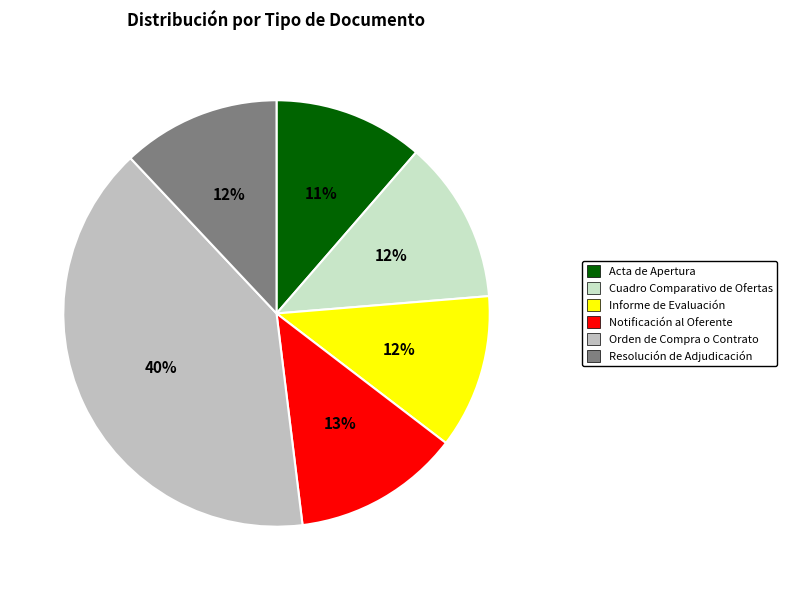

Count the number of slices in the pie.

6